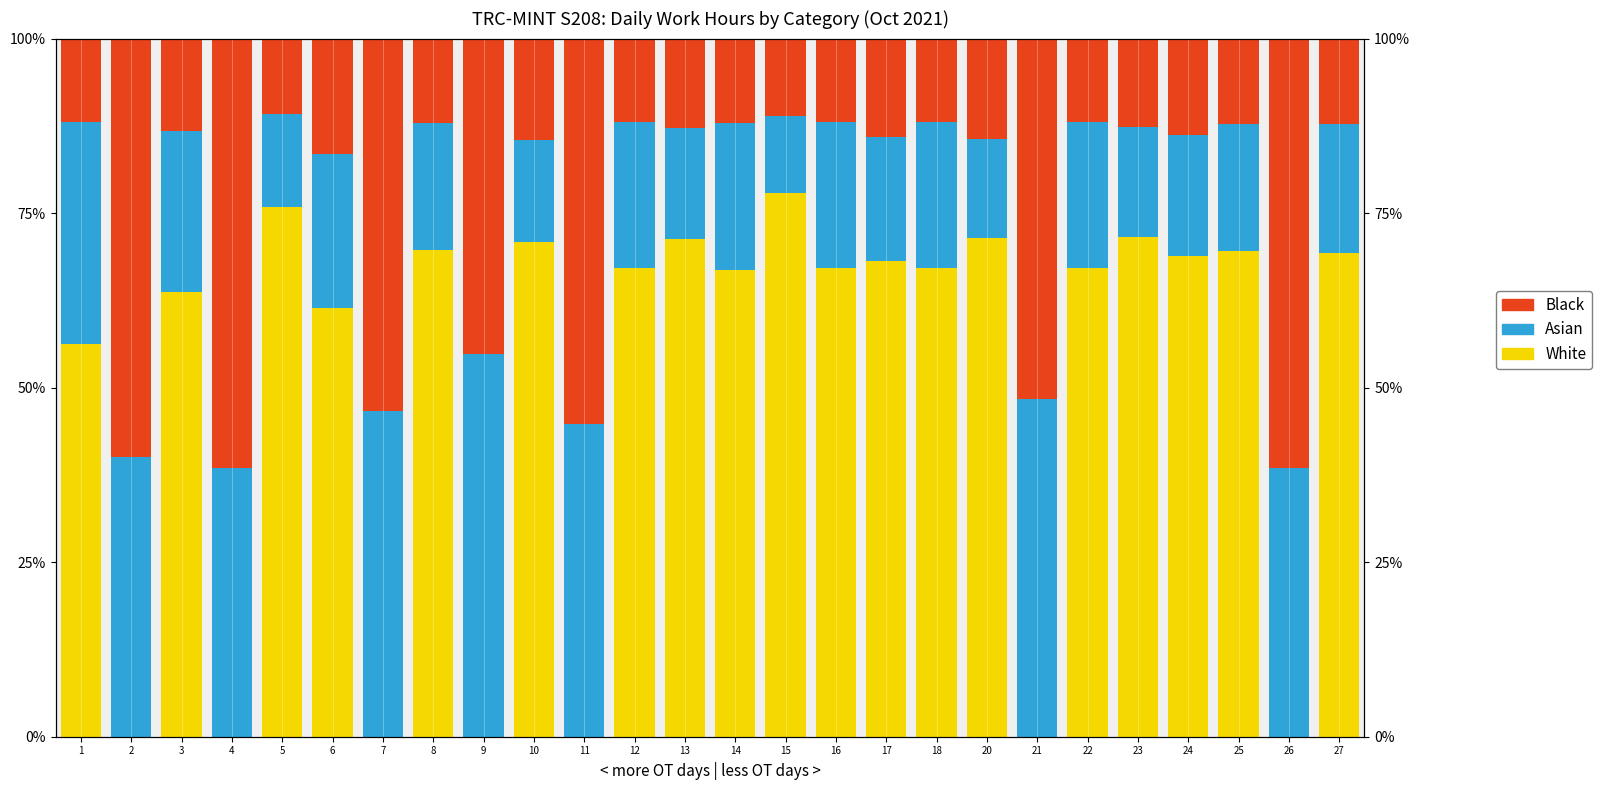

What are all the series names shown in the legend?

White, Asian, Black